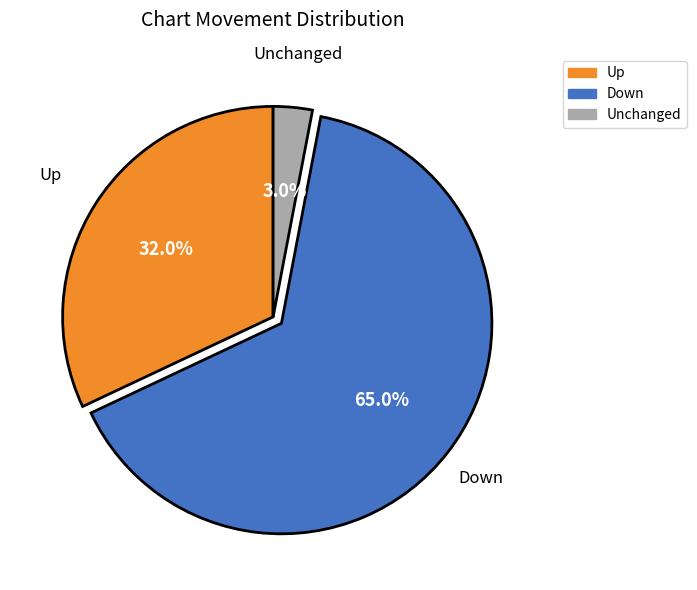

Is there any slice that represents more than half of the pie?

Yes